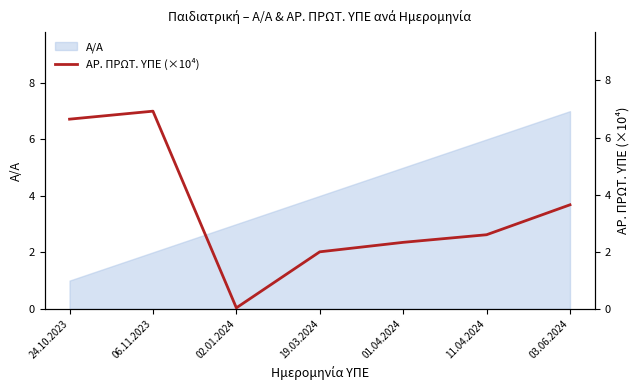

How many lines are shown in the chart?

1